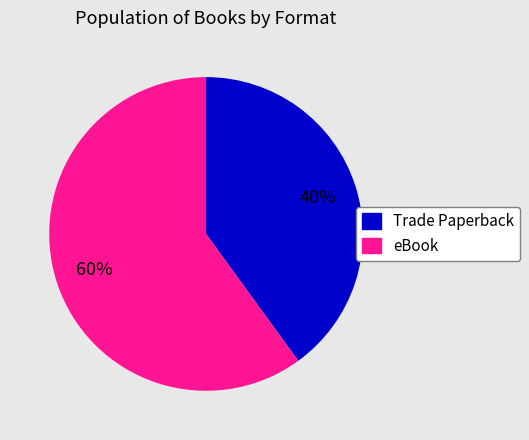

To the nearest percent, what is the difference between the largest and smallest slice percentages?

20%